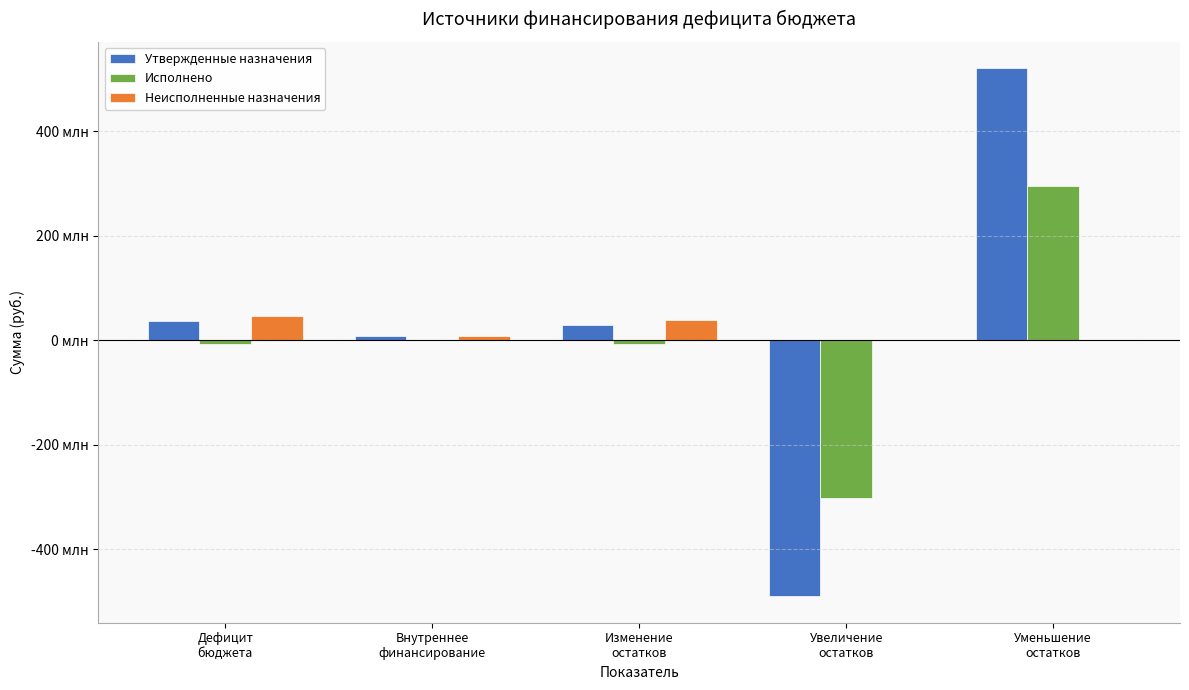

What are all the series names shown in the legend?

Утвержденные назначения, Исполнено, Неисполненные назначения